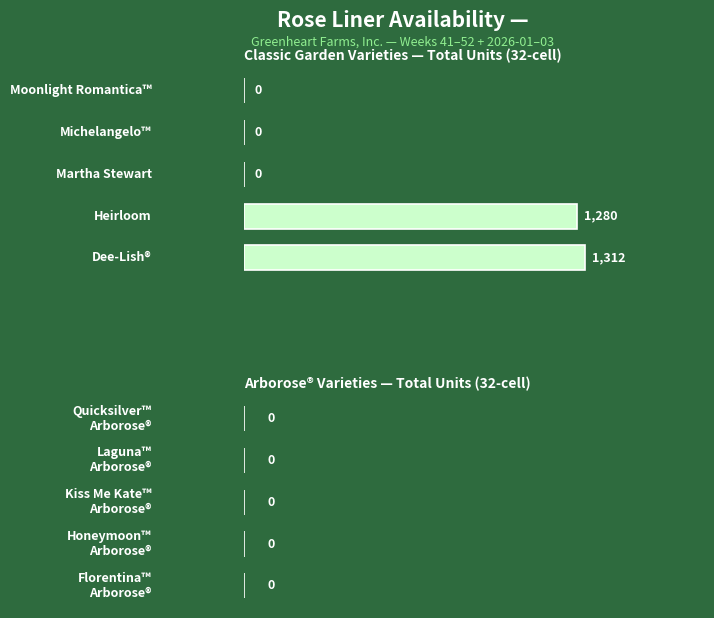

How many series are shown in this chart?

1